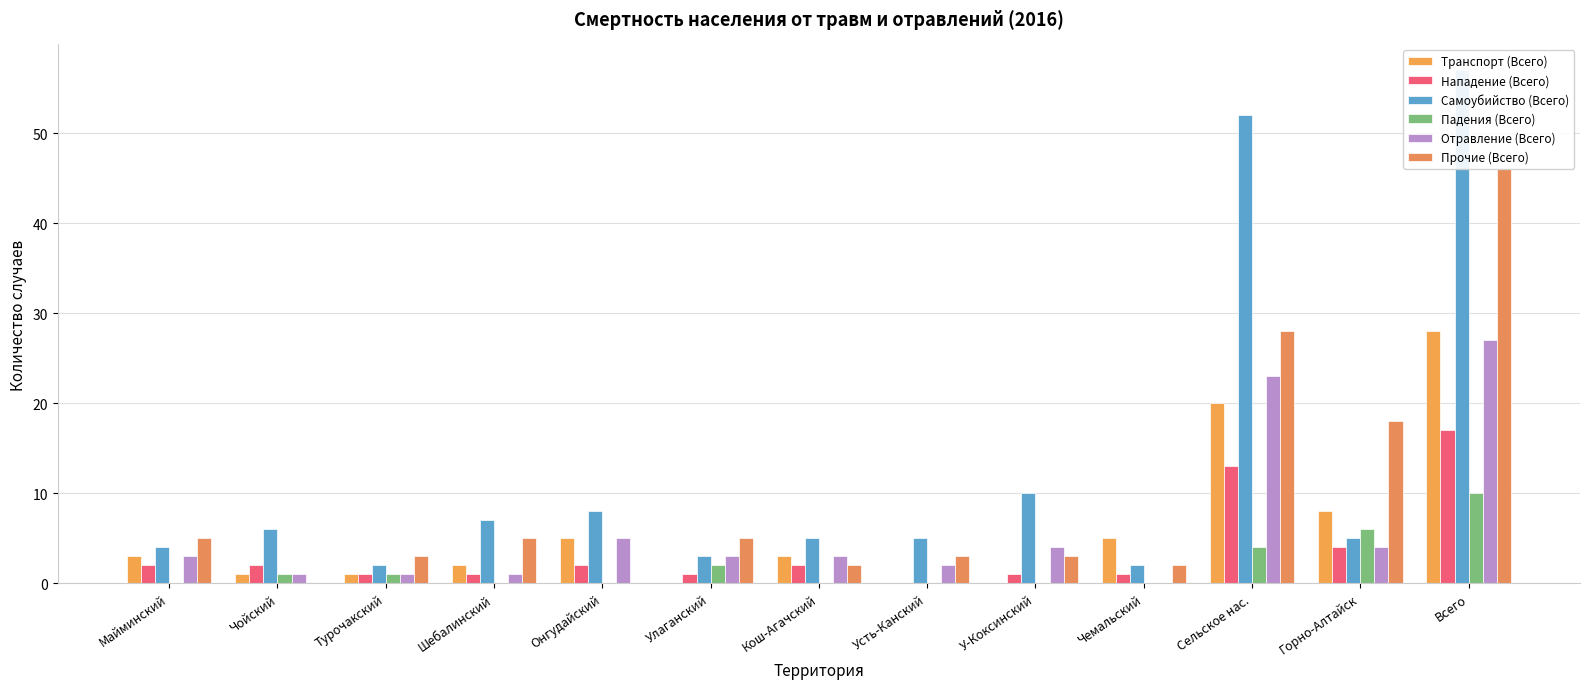

Is it true that Падения (Всего) equals 6 at Кош-Агачский?

False